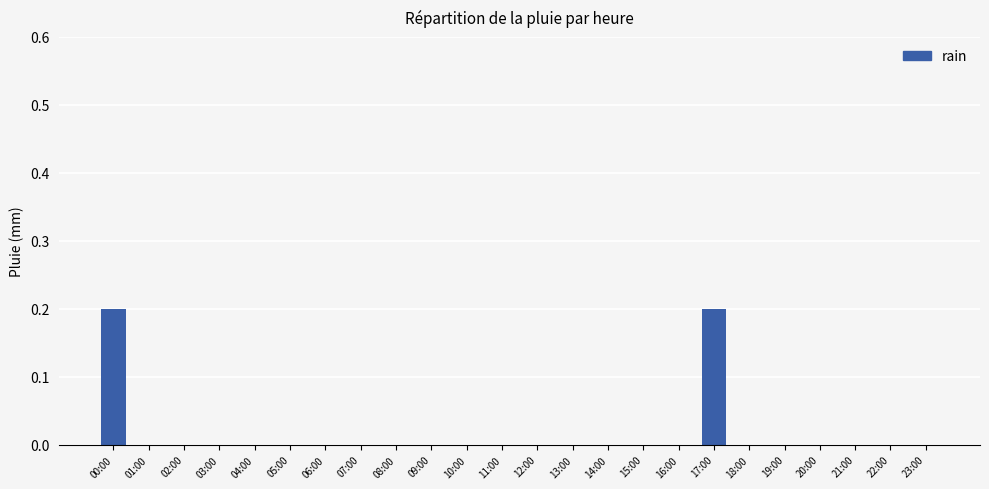

Count the number of categories in the chart.

24